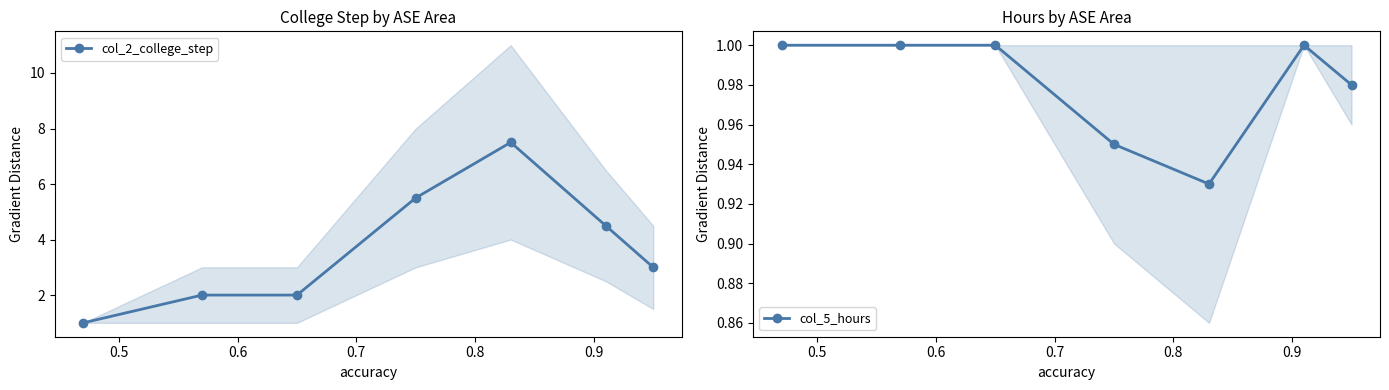

True or false: col_2_college_step and col_5_hours cross at least once.

False